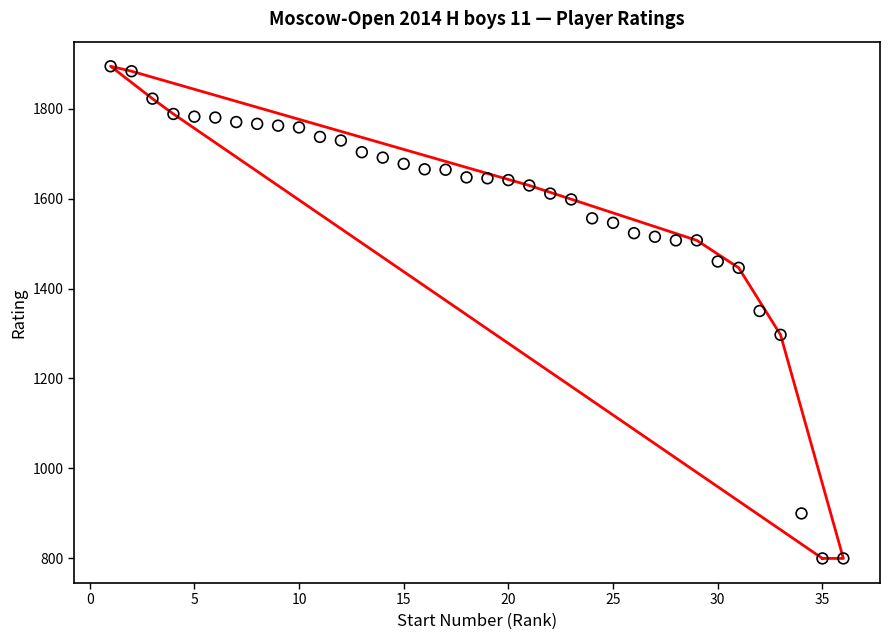

What is the range of Y values (max minus min)?

1094